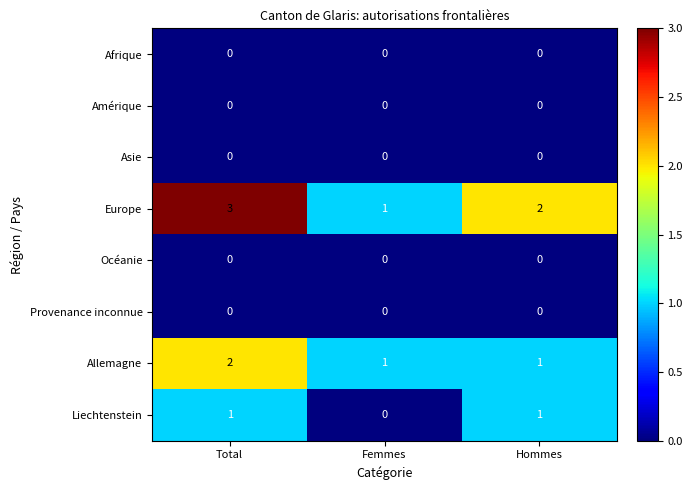

Where is Liechtenstein nearest to the value 0?

Femmes